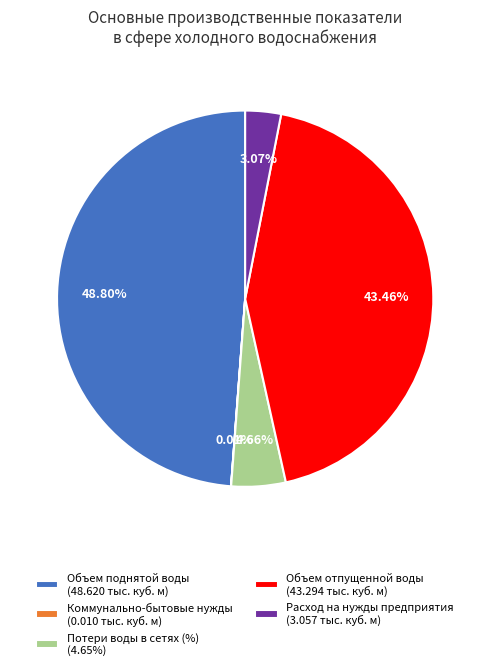

Is the sum of Объем отпущенной воды (43.294 тыс. куб. м) and Потери воды в сетях (%) (4.65%) greater than half?

No